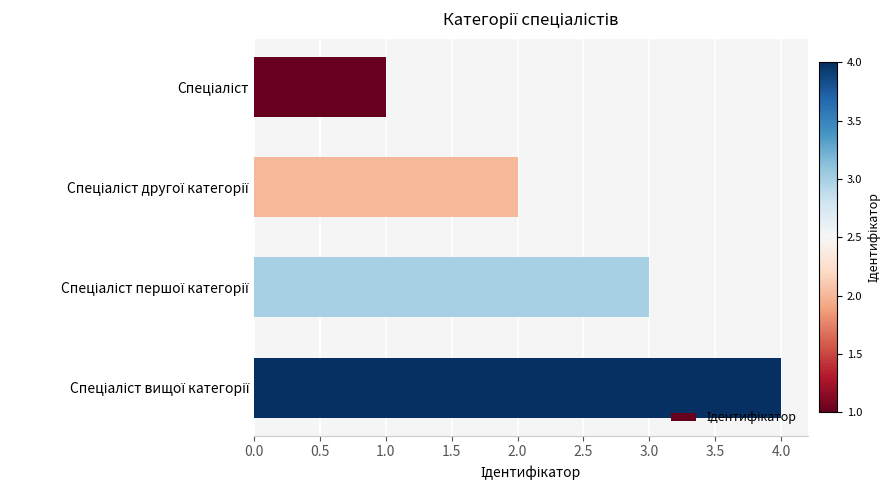

Does the chart contain stacked bars?

No